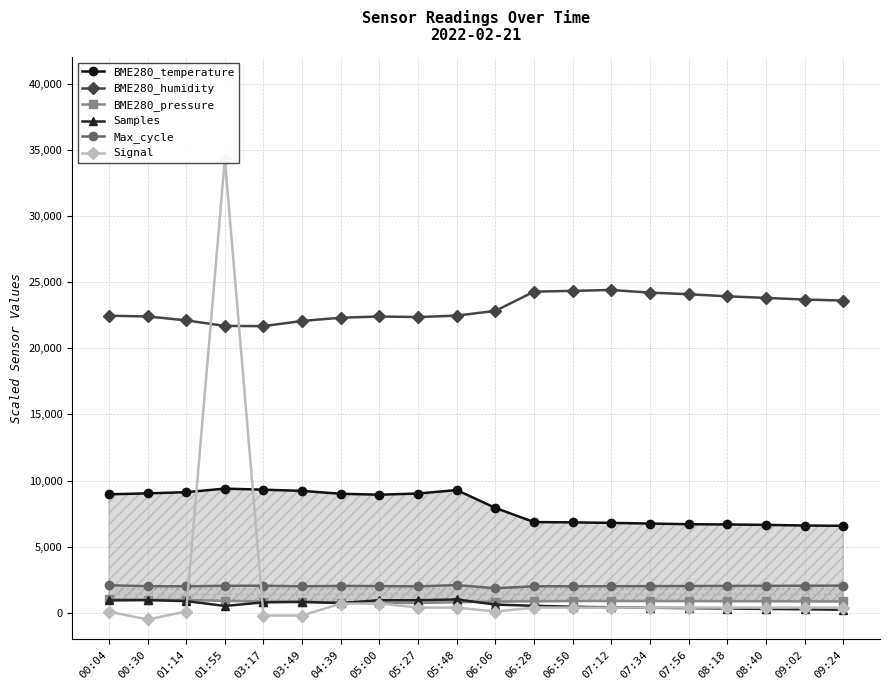

Where is the first local minimum for Samples?

01:55